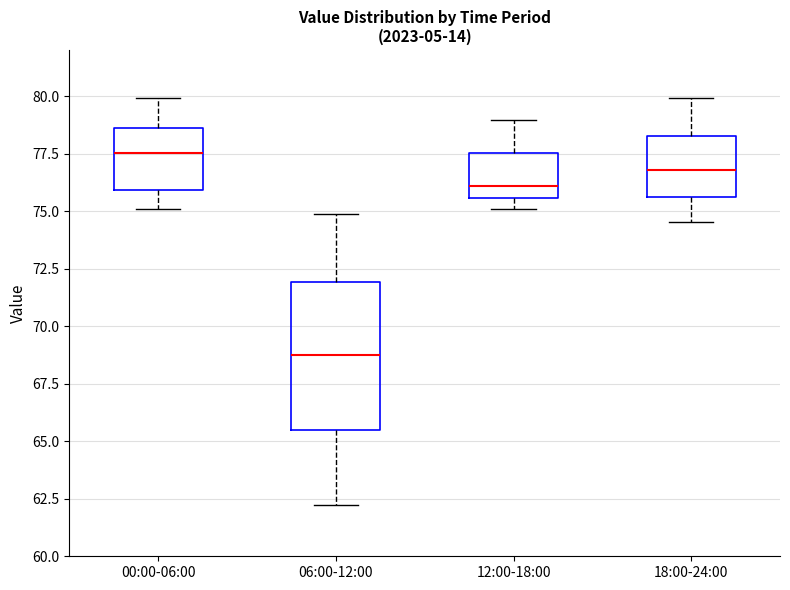

Where does the upper whisker of the box for 18:00-24:00 end on the y-axis? The values are not printed on the chart, so give them approximately, as read against the axis.

80.0